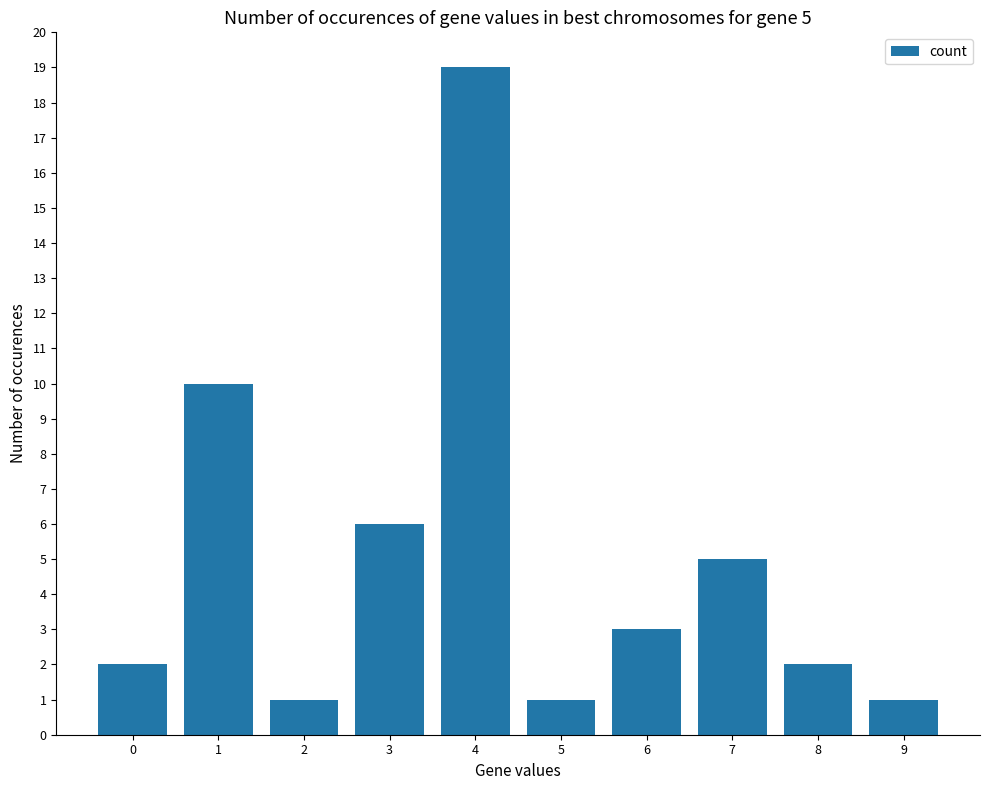

How many categories are shown in the chart?

10